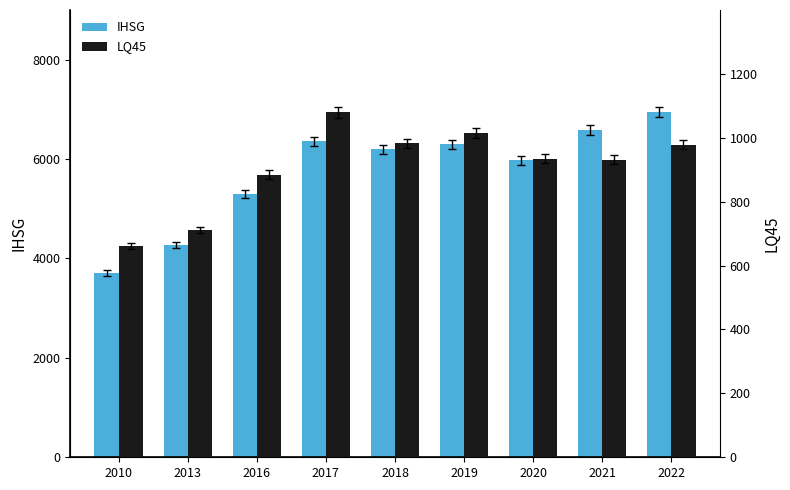

Reading left to right, transcribe all the data shown in this chart.

IHSG: 2010=3703.5	2013=4274.2	2016=5296.7	2017=6355.7	2018=6194.5	2019=6299.5	2020=5979.1	2021=6581.5	2022=6951.1
LQ45: 2010=661.4	2013=711.1	2016=884.6	2017=1079.4	2018=982.7	2019=1014.5	2020=934.9	2021=931.4	2022=978.6